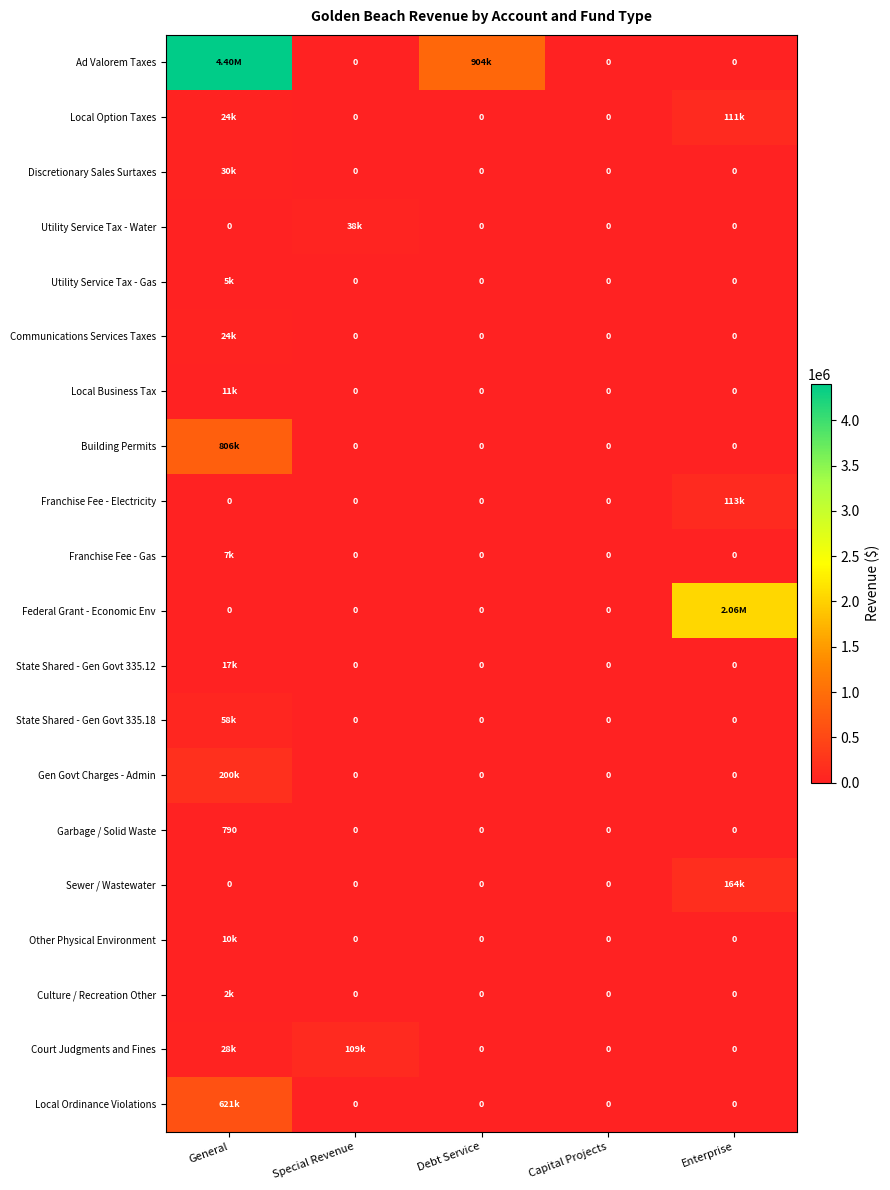

Rank the categories by Sewer / Wastewater value from highest to lowest.

Enterprise, General, Special Revenue, Debt Service, Capital Projects